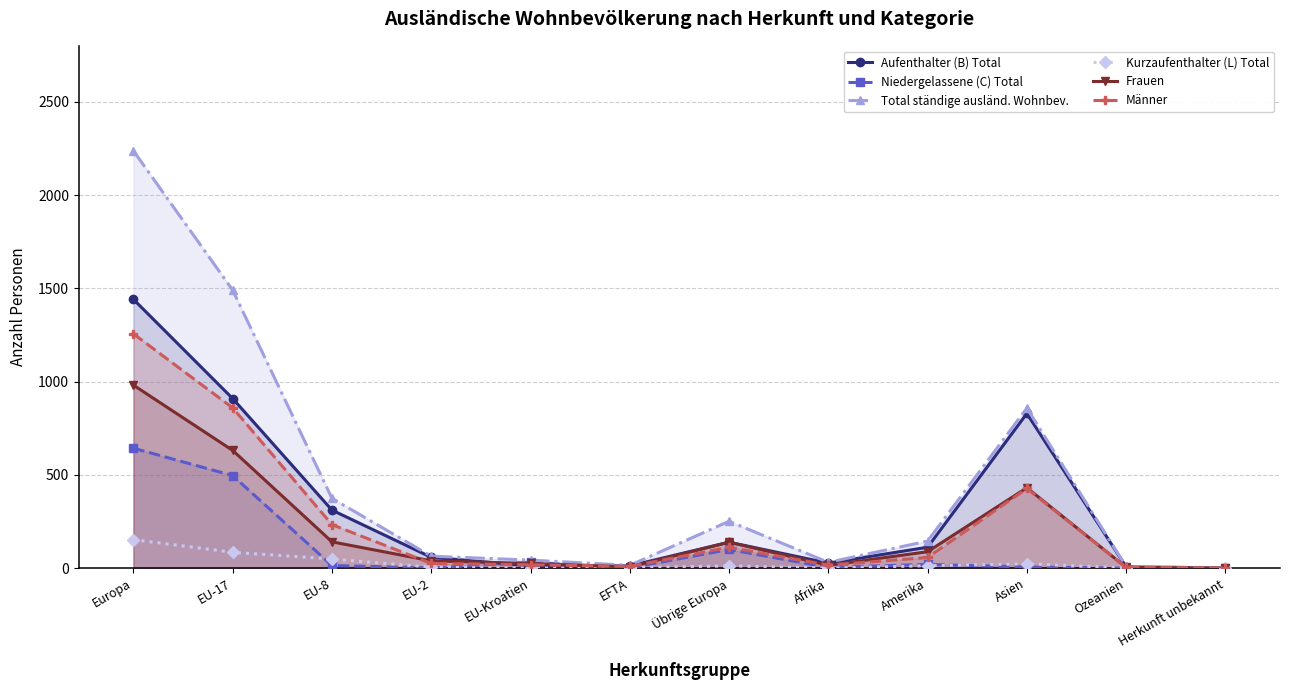

What is the label of the 4th point from the left?

EU-2